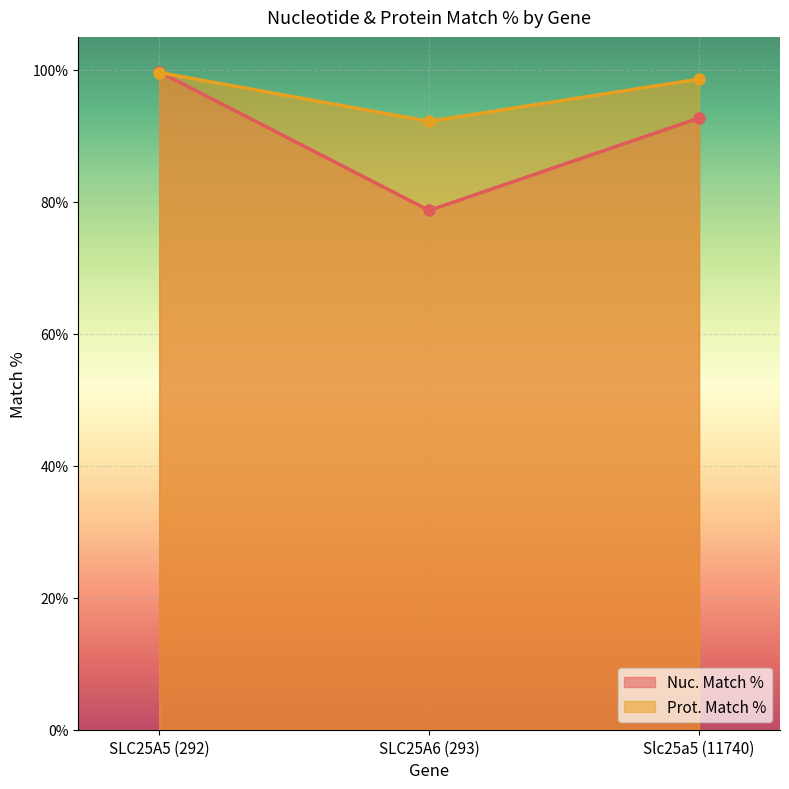

Which series changed the most between SLC25A6 (293) and Slc25a5 (11740)?

Nuc. Match %